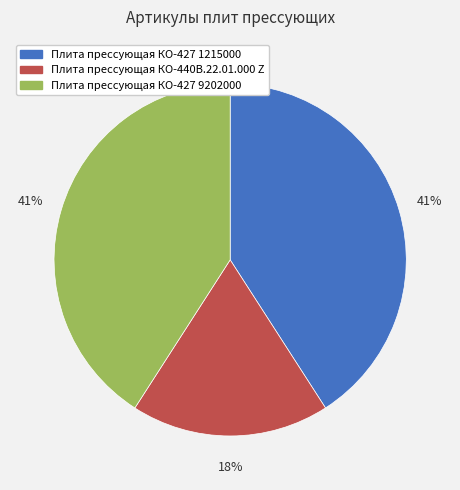

Does Плита прессующая КО-440В.22.01.000 Z represent more than half of the total?

No